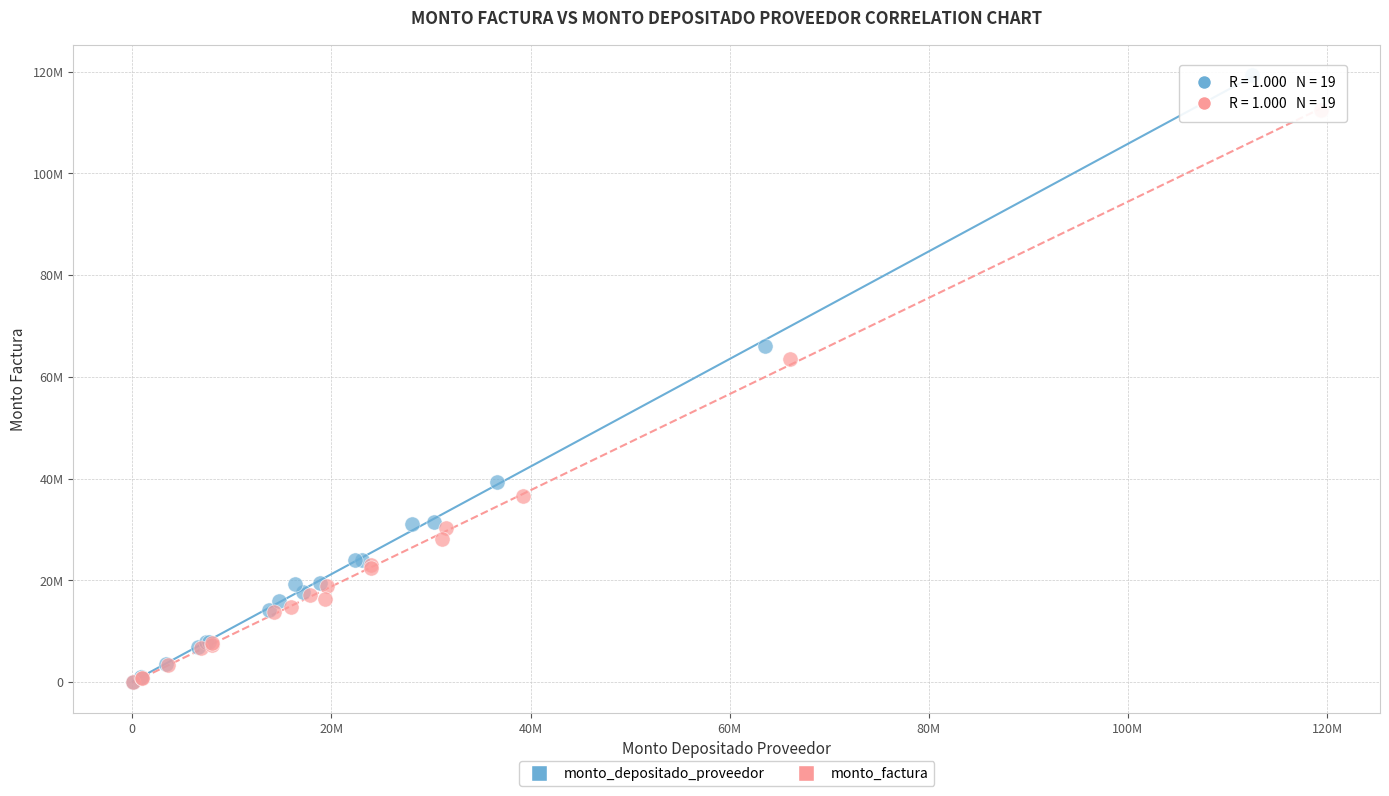

Which series contains the highest Y value?

monto_depositado_proveedor